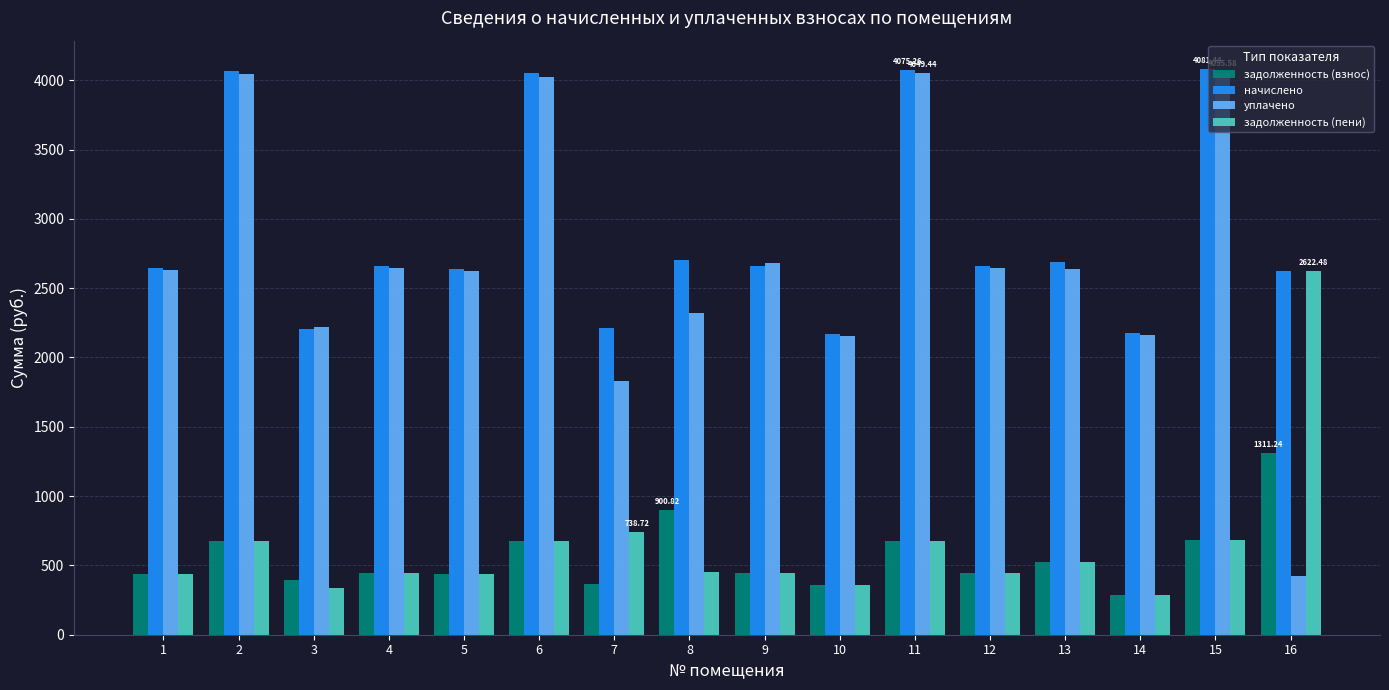

What is the difference between the задолженность (взнос) values at 9 and 2?

234.6